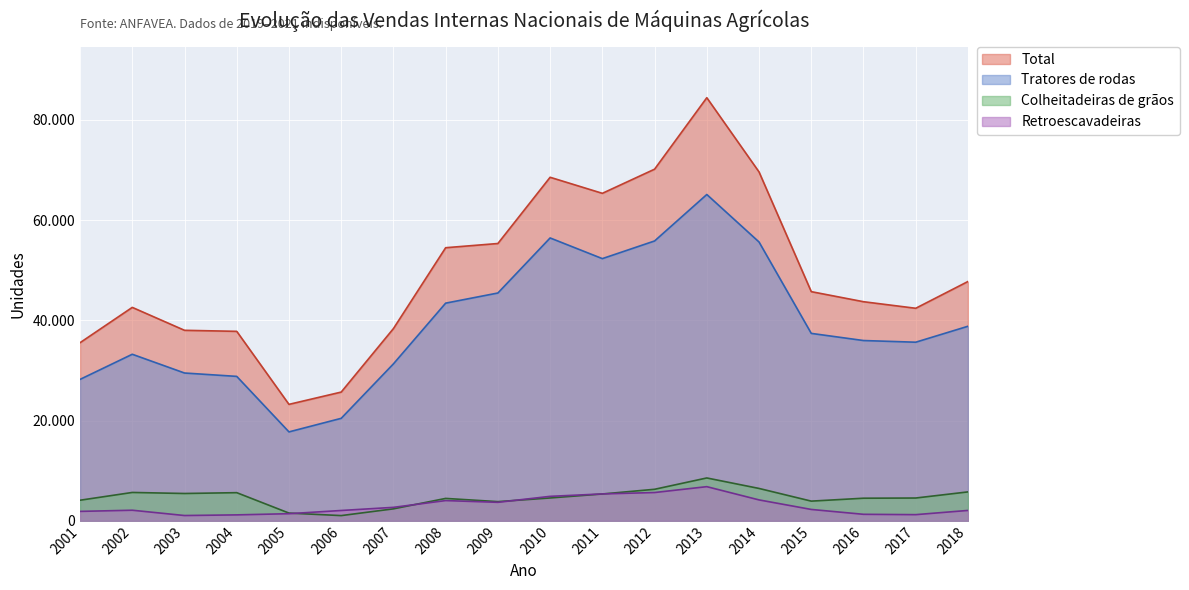

Reading left to right, transcribe all the data shown in this chart.

Tratores de rodas: 2001=28203	2002=33217	2003=29476	2004=28803	2005=17729	2006=20435	2007=31300	2008=43414	2009=45437	2010=56420	2011=52296	2012=55819	2013=65089	2014=55612	2015=37381	2016=35956	2017=35622	2018=38803
Colheitadeiras de grãos: 2001=4098	2002=5648	2003=5440	2004=5605	2005=1534	2006=1030	2007=2377	2008=4458	2009=3817	2010=4549	2011=5343	2012=6278	2013=8539	2014=6448	2015=3917	2016=4498	2017=4537	2018=5759
Retroescavadeiras: 2001=1870	2002=2102	2003=1045	2004=1174	2005=1410	2006=2050	2007=2675	2008=4028	2009=3681	2010=4871	2011=5355	2012=5632	2013=6804	2014=4161	2015=2258	2016=1288	2017=1220	2018=2060
Total: 2001=35523	2002=42568	2003=37995	2004=37790	2005=23222	2006=25672	2007=38337	2008=54472	2009=55312	2010=68525	2011=65323	2012=70139	2013=84398	2014=69591	2015=45708	2016=43701	2017=42391	2018=47731